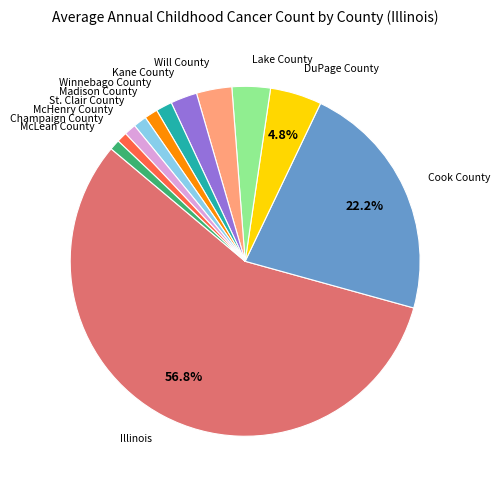

How many slices are in this pie chart?

12